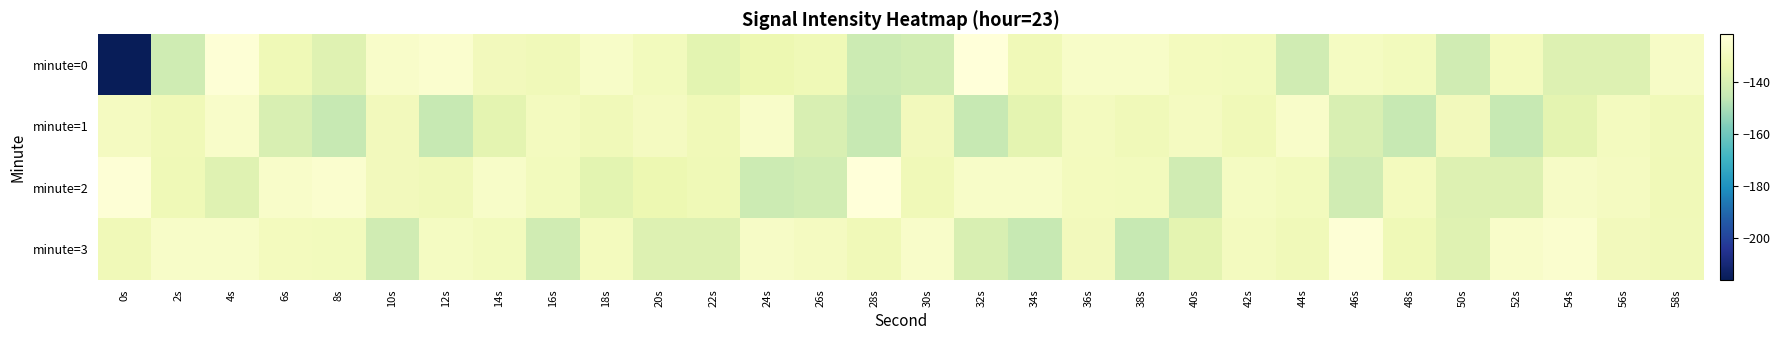

Between 56s and 40s, which is larger?

40s